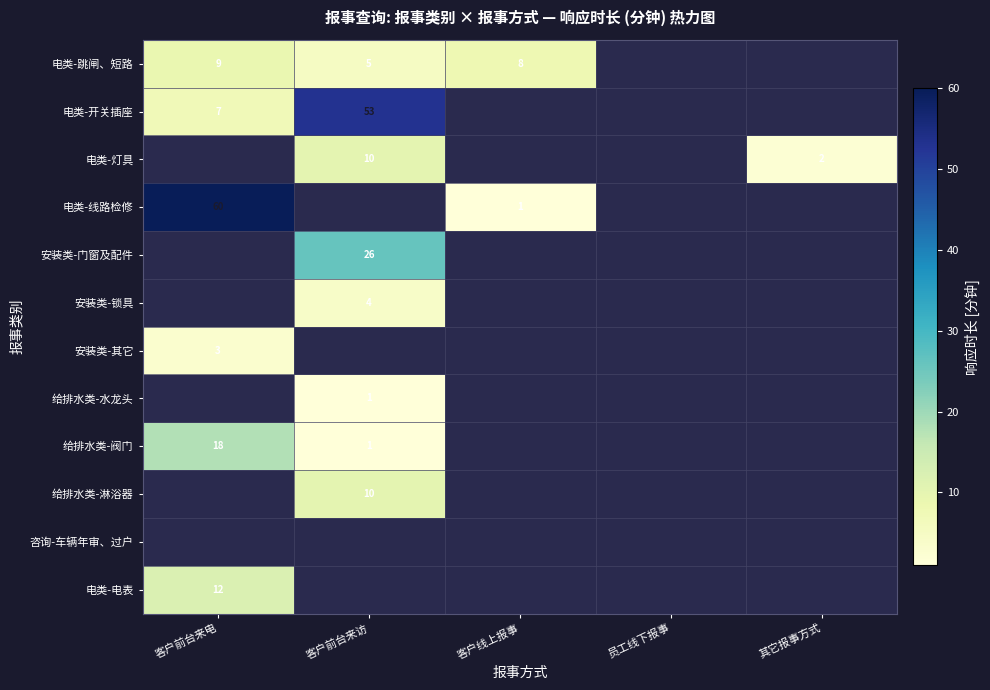

Which category has the lowest value across all series?

客户线上报事